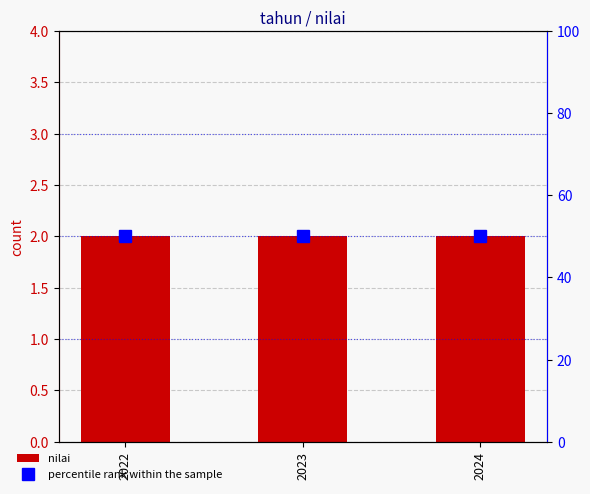

Is it true that percentile rank within the sample equals 21 at 2024?

False